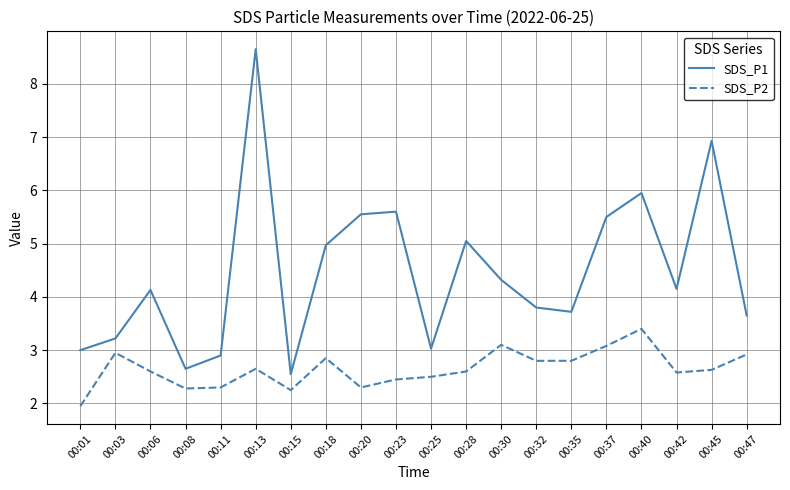

What are all the series names shown in the legend?

SDS_P1, SDS_P2